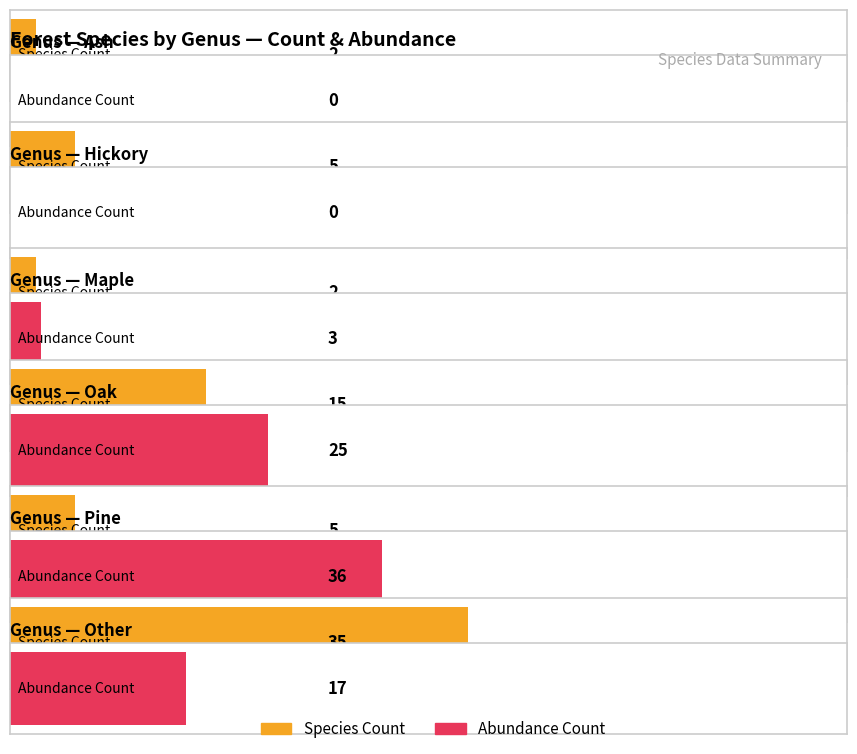

Which category has the lowest value in the Pine series?

Maple